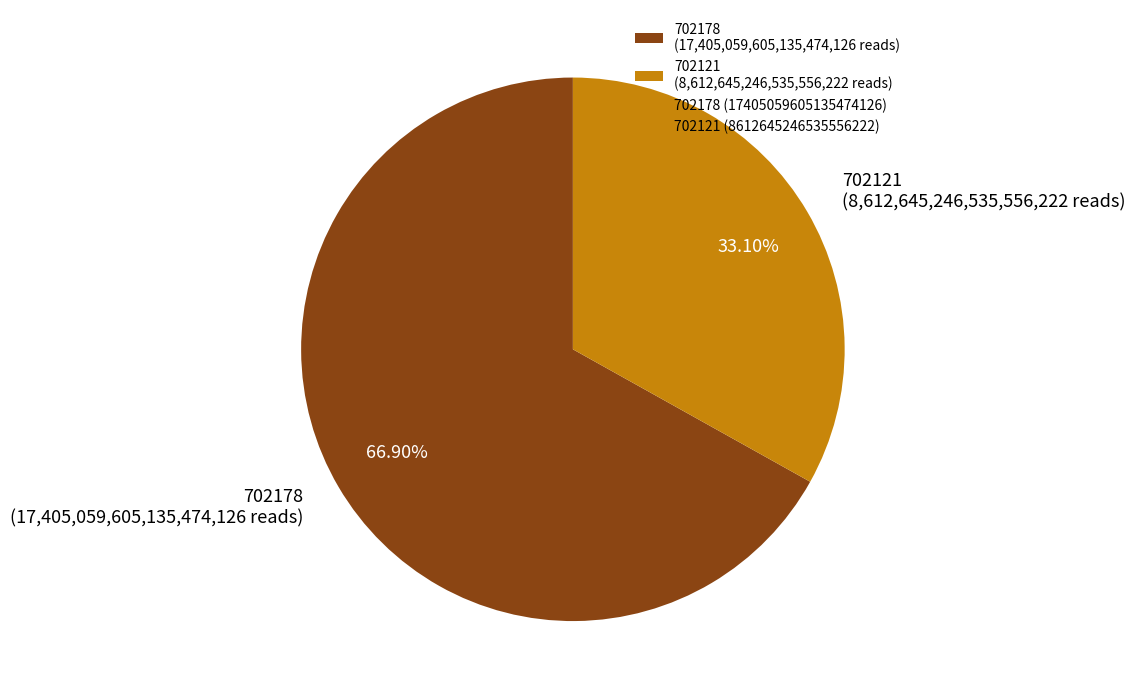

To the nearest percent, what is the difference between the 702178 and 702121 slice percentages?

34%